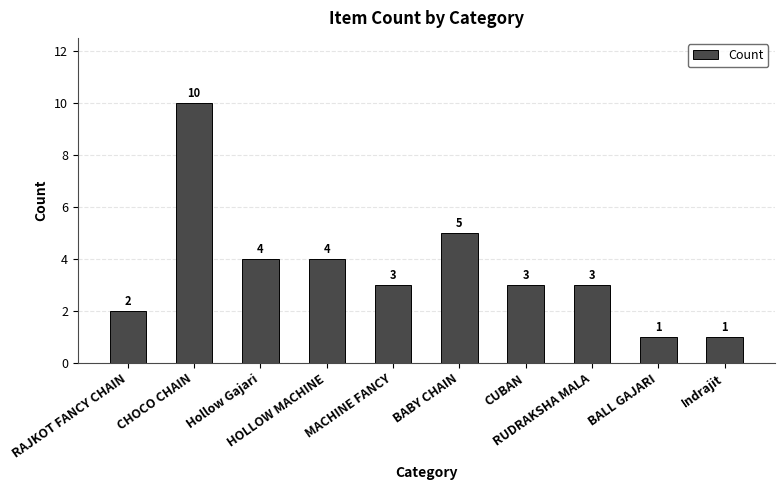

What is the value of the 4th bar from the left?

4